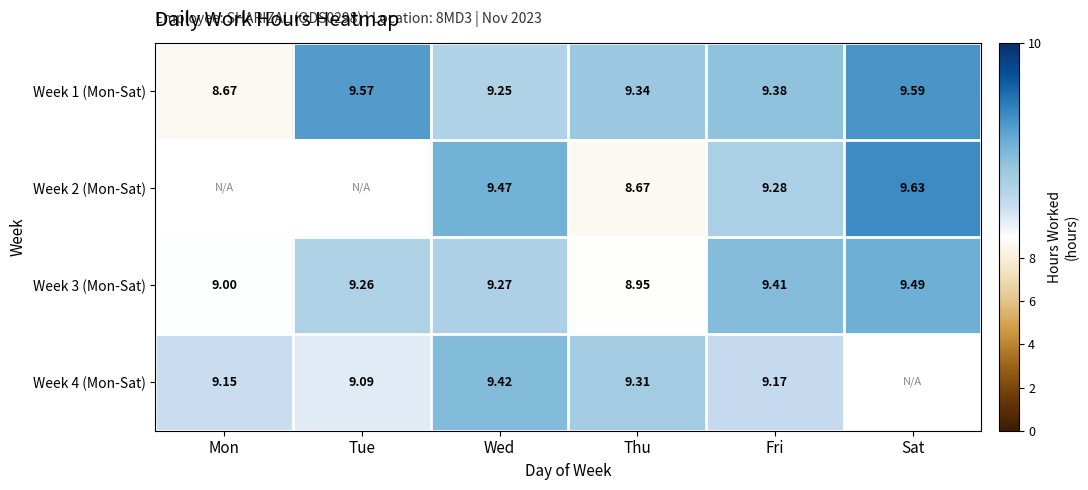

Which has a higher value, Fri or Sat?

Sat